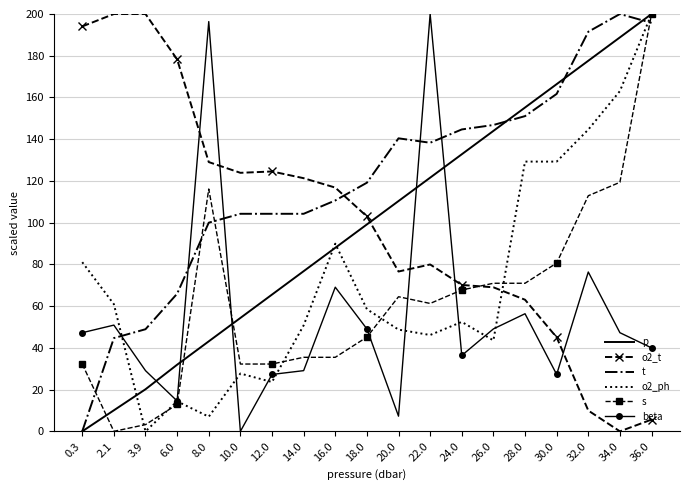

What is the spread (max minus min) of values at 2.1?

200.0